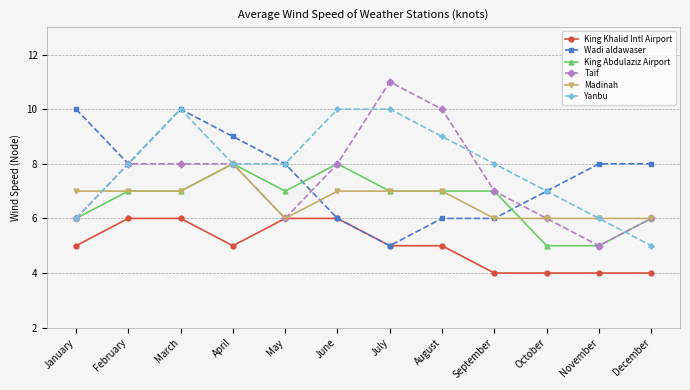

True or false: Yanbu has a value of 2 at December.

False